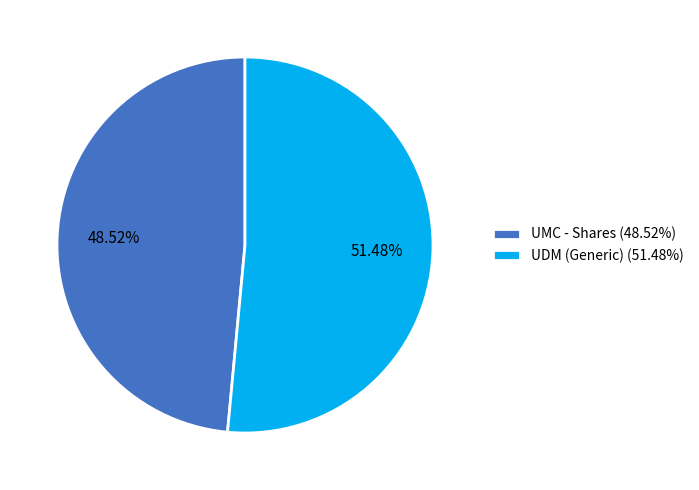

To the nearest percent, what portion does UDM (Generic) represent?

51%